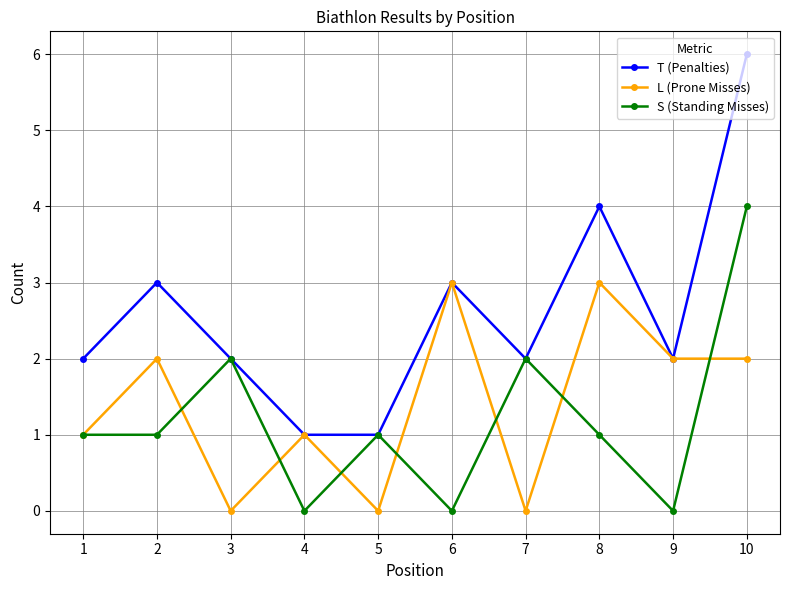

True or false: T (Penalties) has a value of 3 at 2.

True